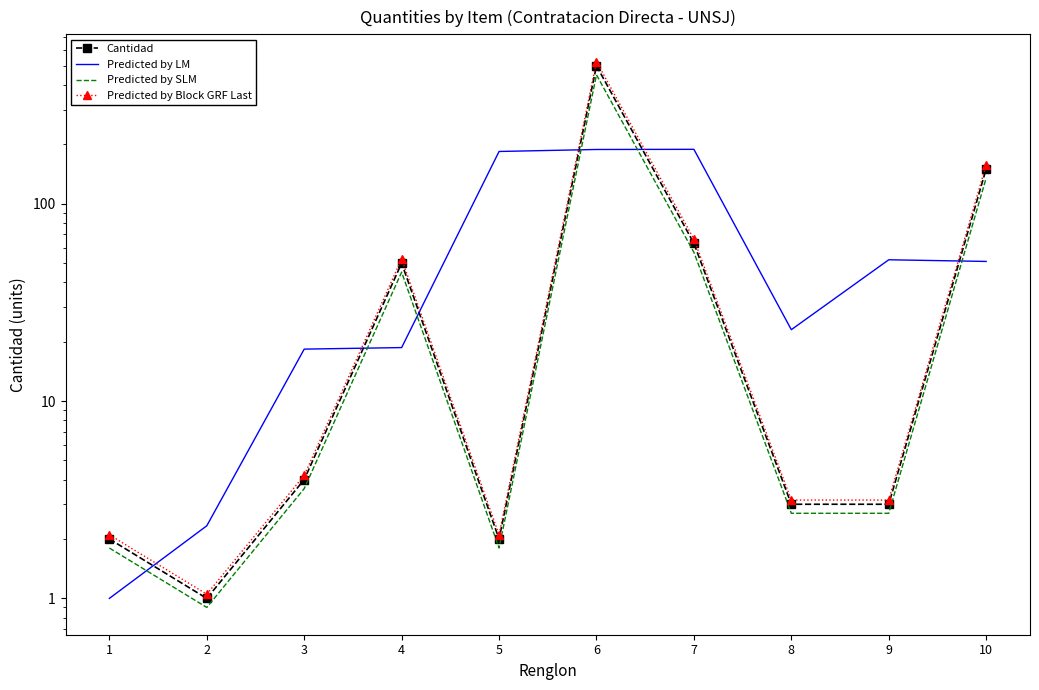

Which series has the largest total across all categories?

Predicted by Block GRF Last